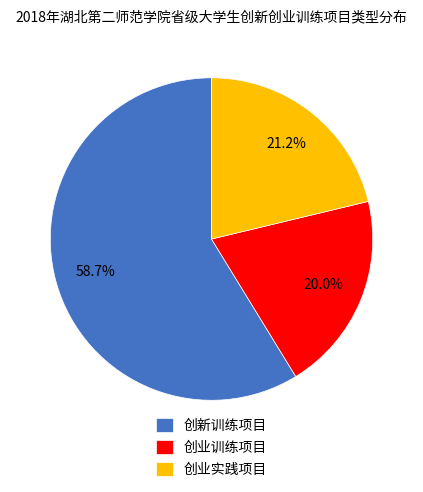

To the nearest percent, what percentage of the pie is 创新训练项目?

59%